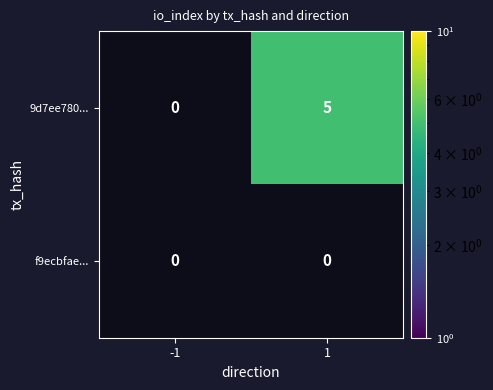

The value of 9d7ee780... at 1 is 5. True or false?

True